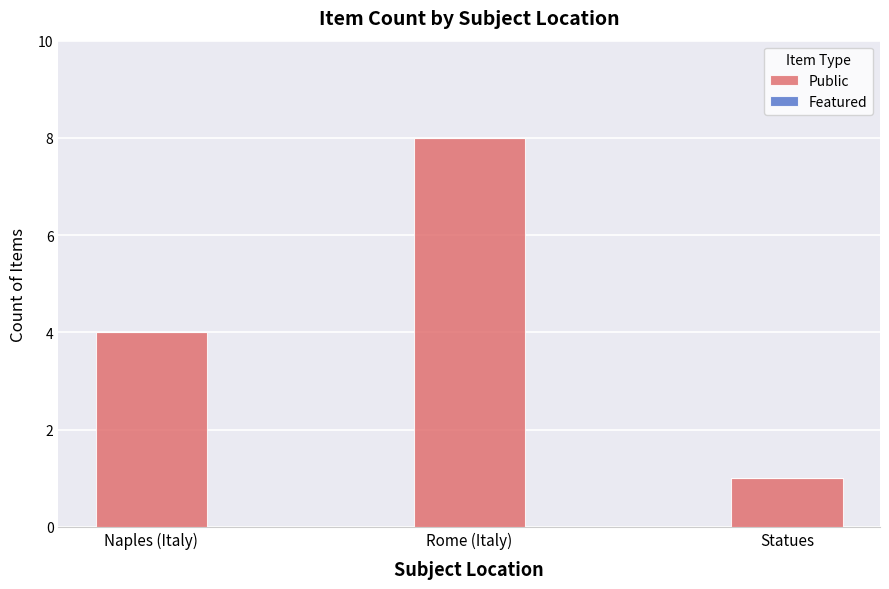

Reading left to right, what are all the values shown in this chart?

Naples (Italy)=4	Rome (Italy)=8	Statues=1